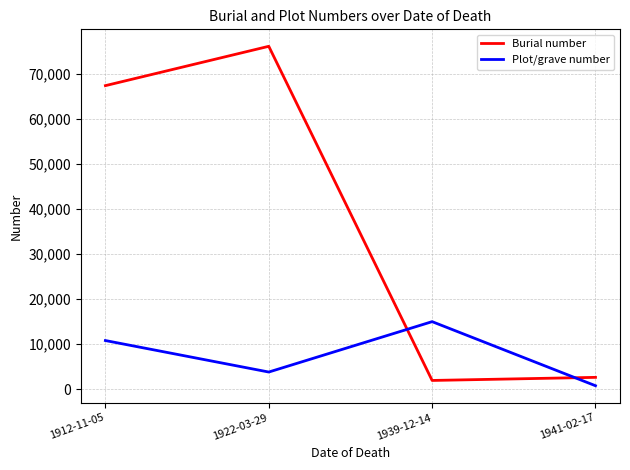

What is the difference between the highest and lowest values at 1922-03-29?

72246